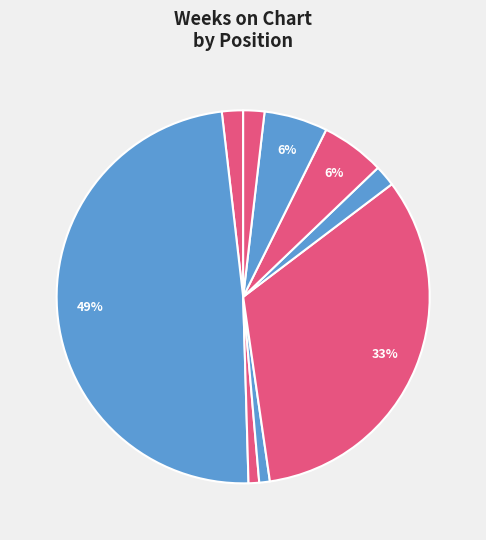

How many slices are in this pie chart?

9